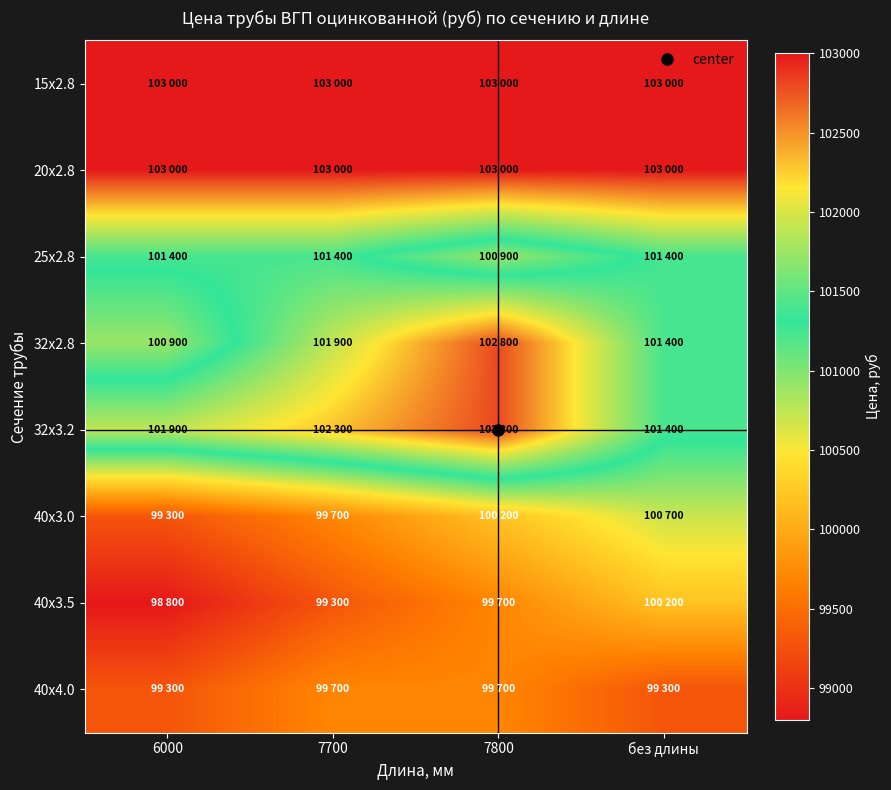

At how many categories does at least one series exceed 102333?

4